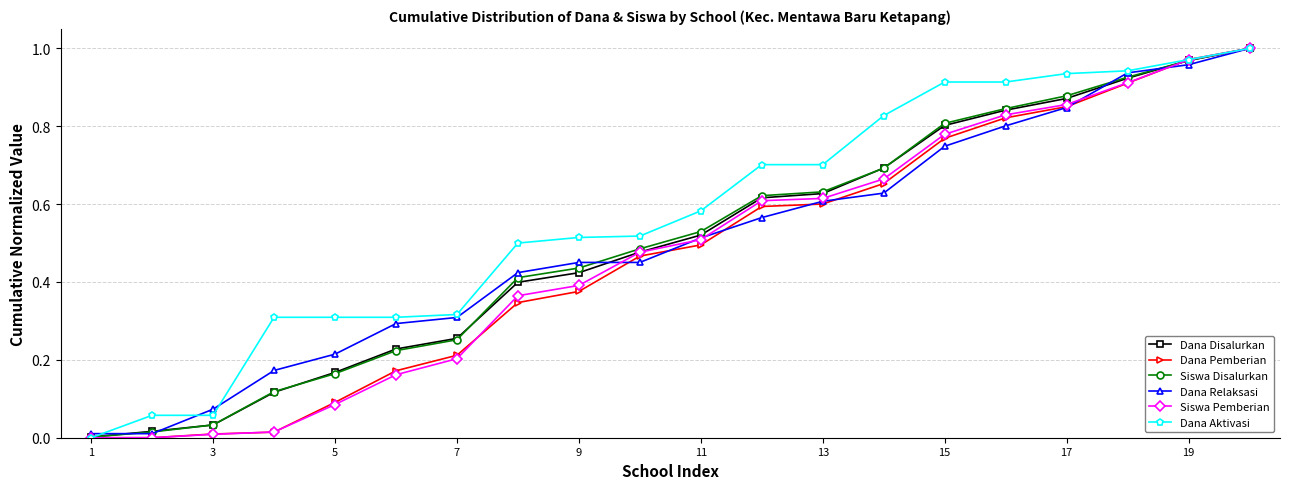

Which series has the largest total across all categories?

Dana Aktivasi